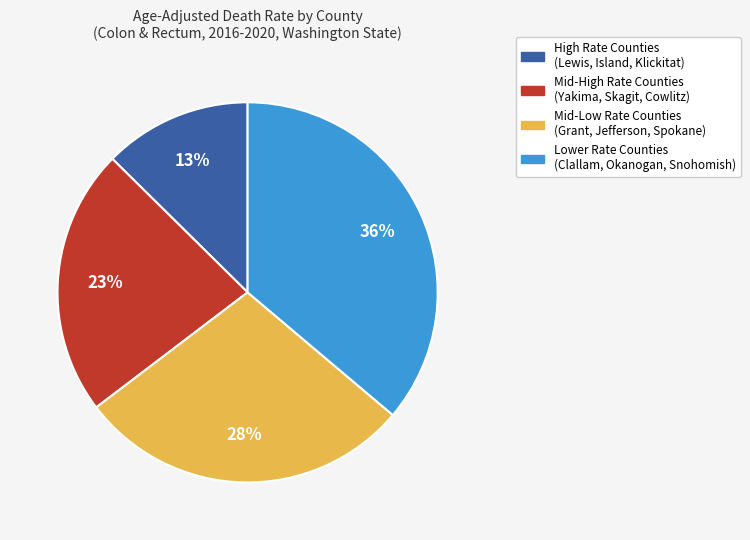

Is there any slice that represents more than half of the pie?

No